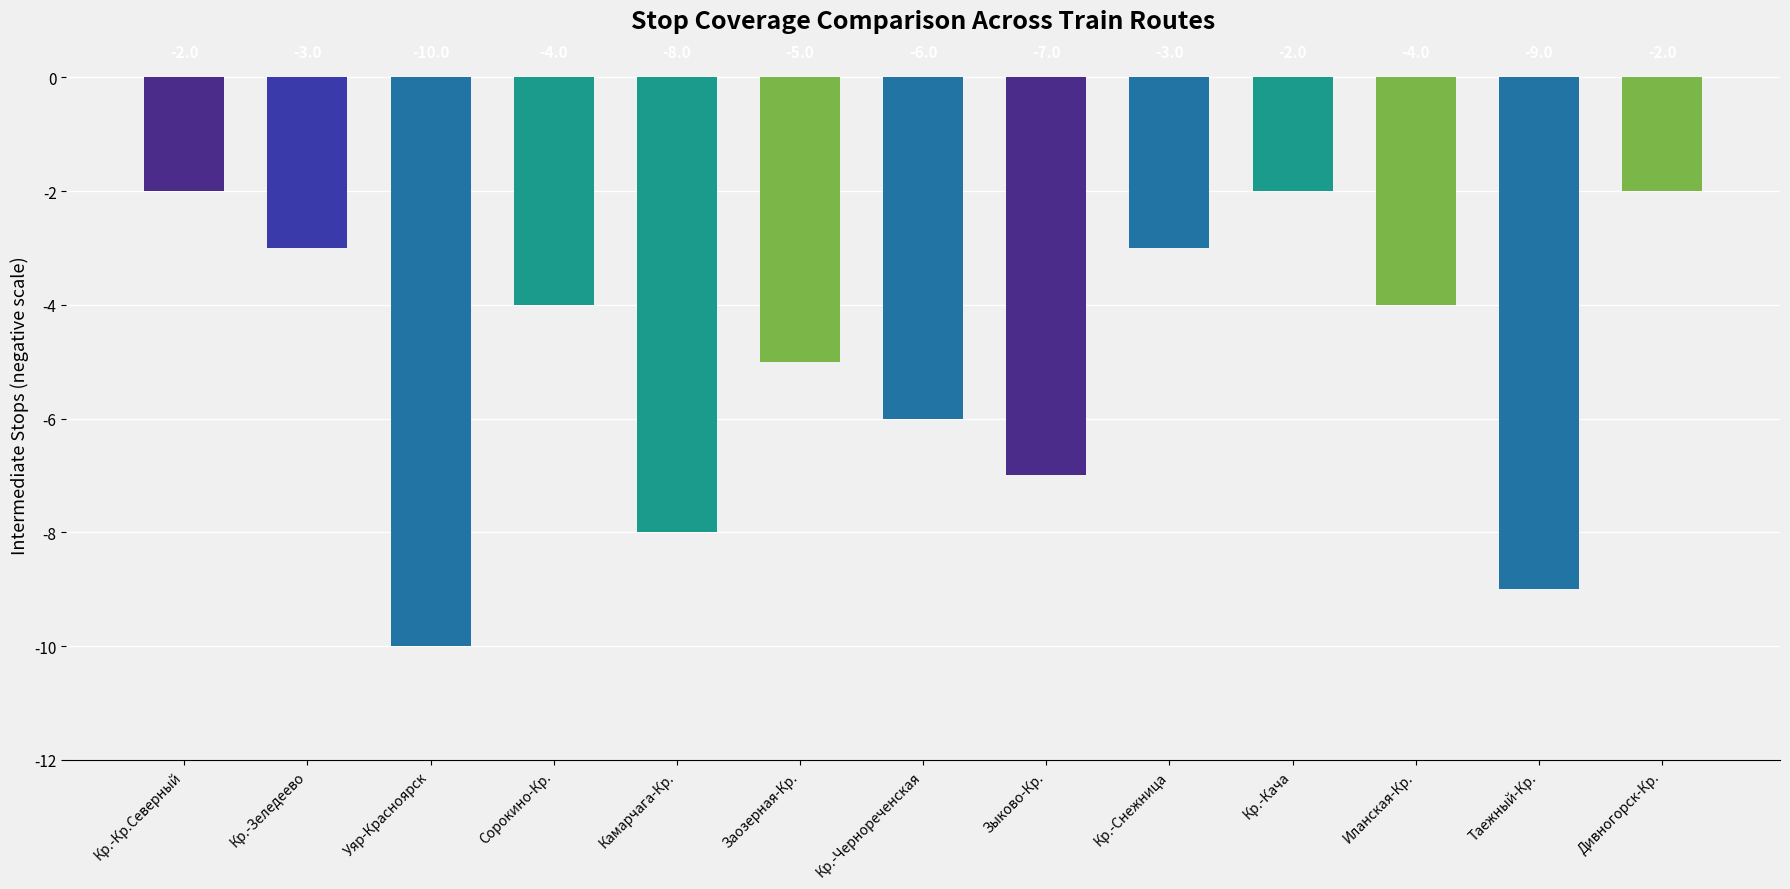

What is the sum of the values at Заозерная-Кр. and Кр.-Чернореченская?

-11